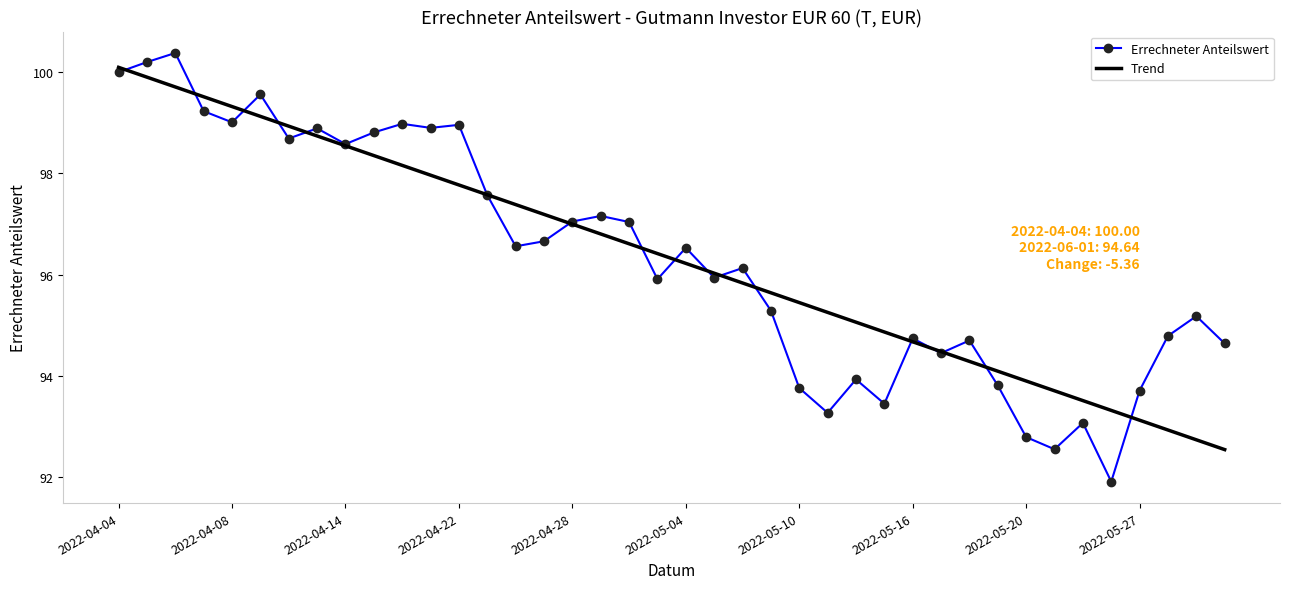

Which series has the widest spread of values?

Errechneter Anteilswert